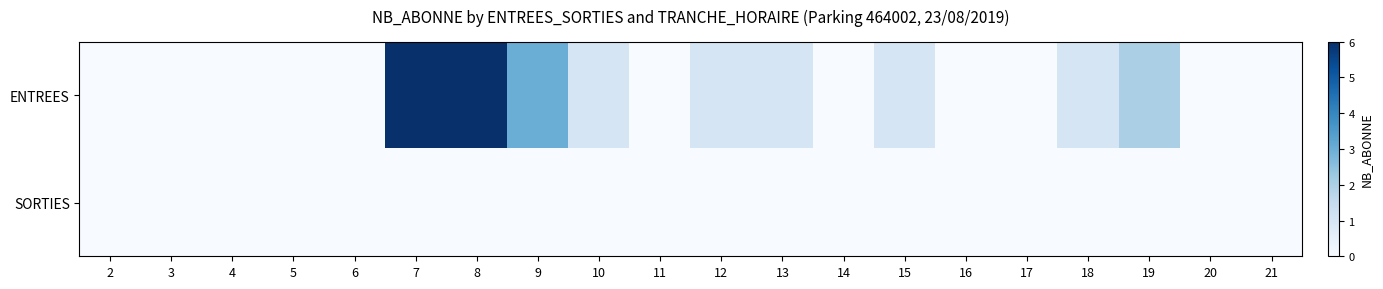

Reading left to right, transcribe all the data shown in this chart.

ENTREES: 2=0	3=0	4=0	5=0	6=0	7=6	8=6	9=3	10=1	11=0	12=1	13=1	14=0	15=1	16=0	17=0	18=1	19=2	20=0	21=0
SORTIES: 2=0	3=0	4=0	5=0	6=0	7=0	8=0	9=0	10=0	11=0	12=0	13=0	14=0	15=0	16=0	17=0	18=0	19=0	20=0	21=0